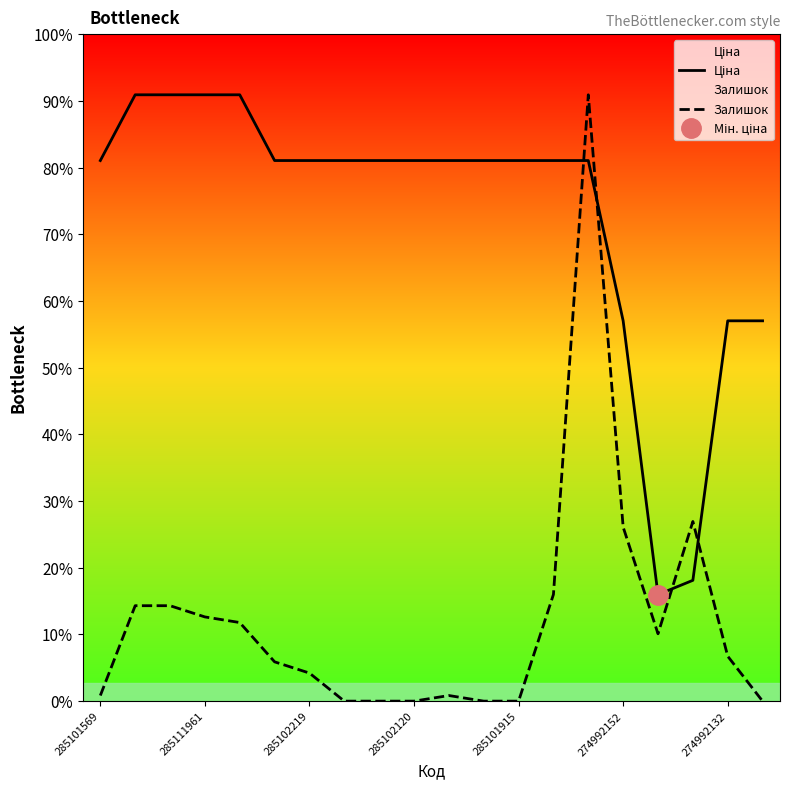

In Залишок, how many points are lower than both neighbors (excluding endpoints)?

1